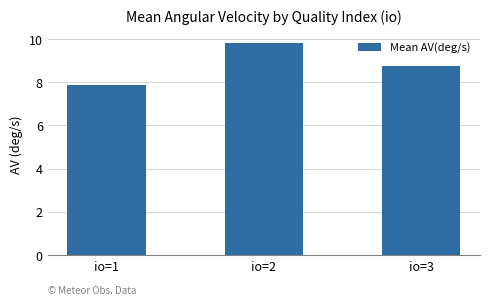

What is the ratio of the value at io=3 to the value at io=2?

0.9